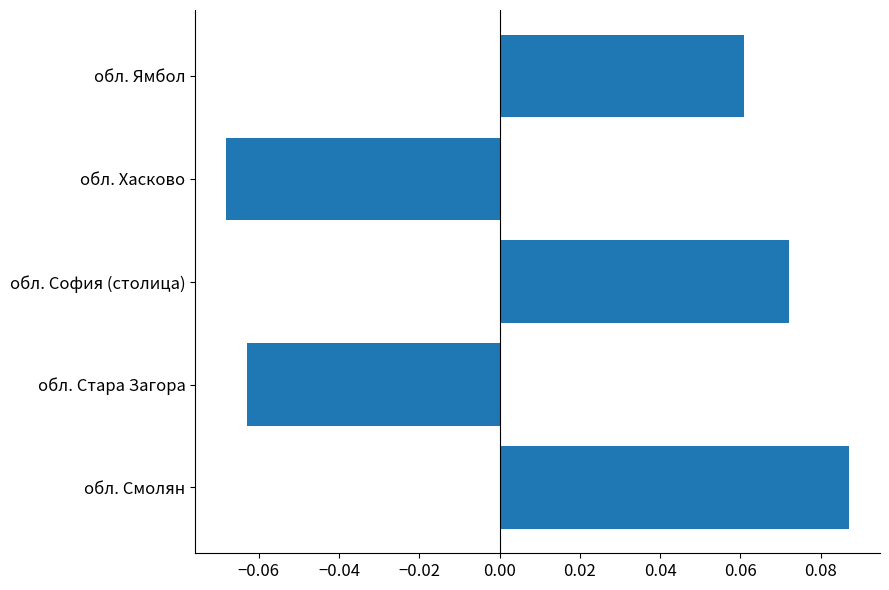

Which label corresponds to the smallest value in the chart?

обл. Хасково